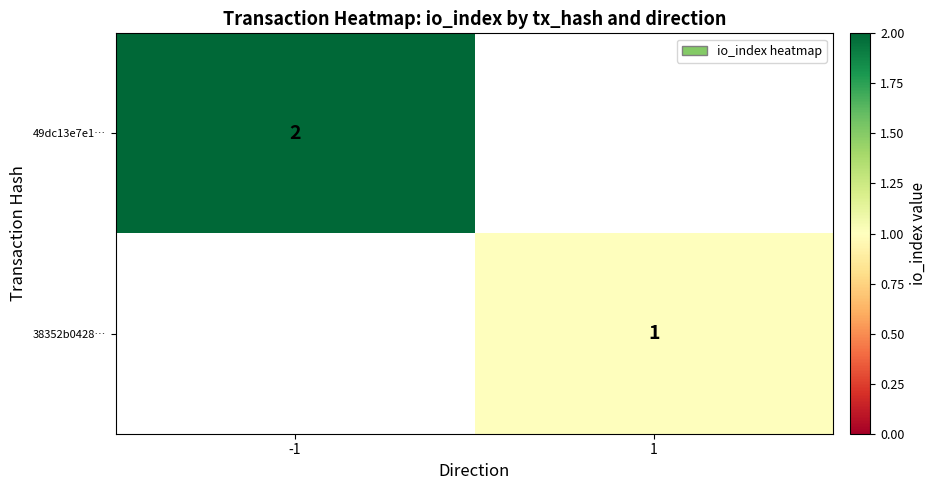

The value of 49dc13e7e1… at -1 is 4. True or false?

False